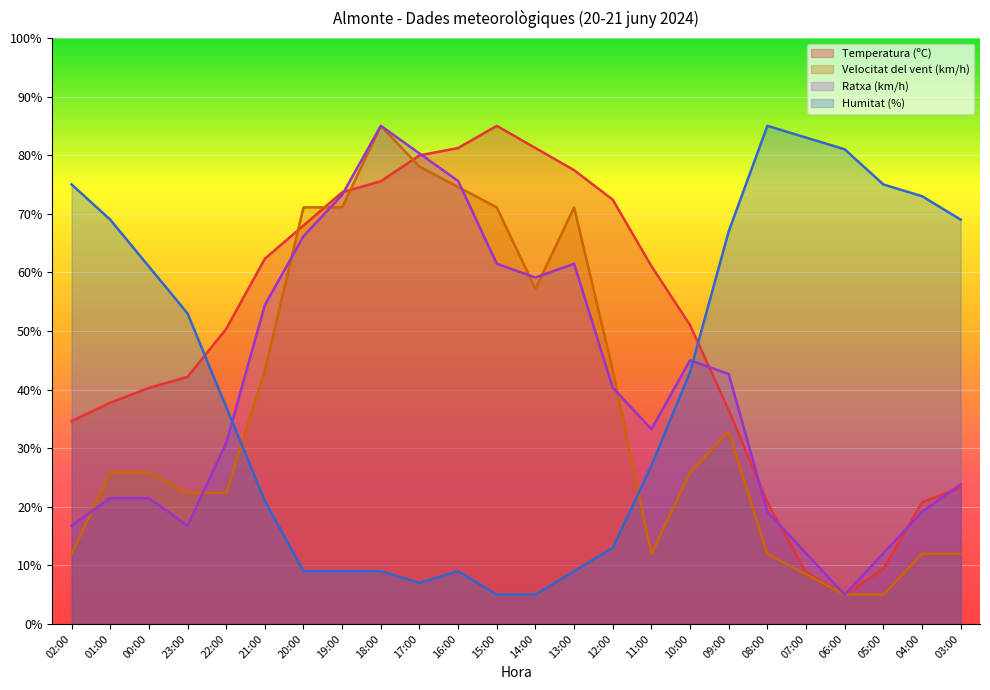

What position from the right is 03:00?

1